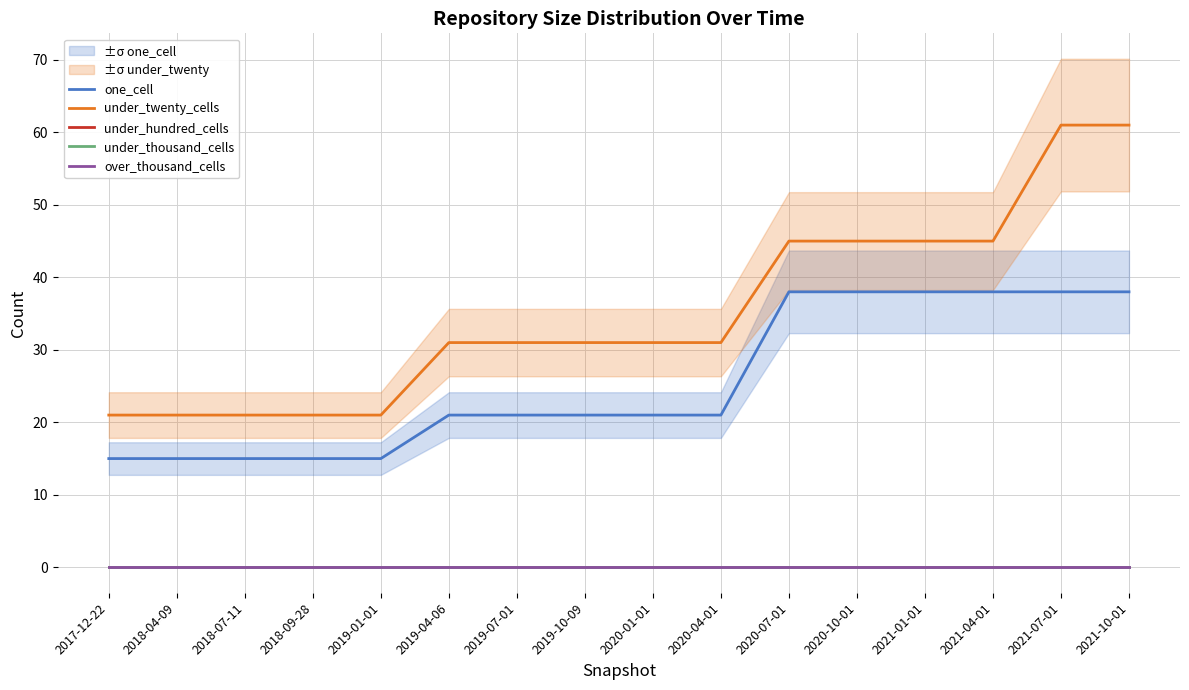

What is the difference between the highest and lowest values at 2020-04-01?

31